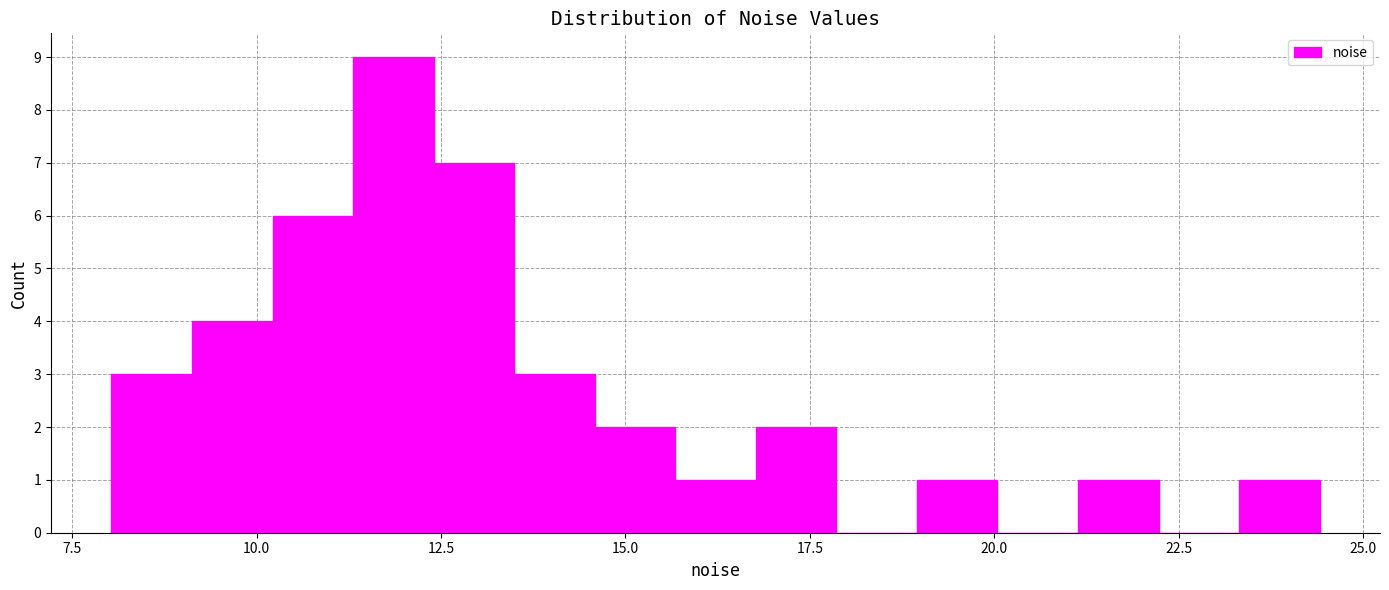

Read against the x-axis, roughly where is the centre of the tallest bar?

12.0